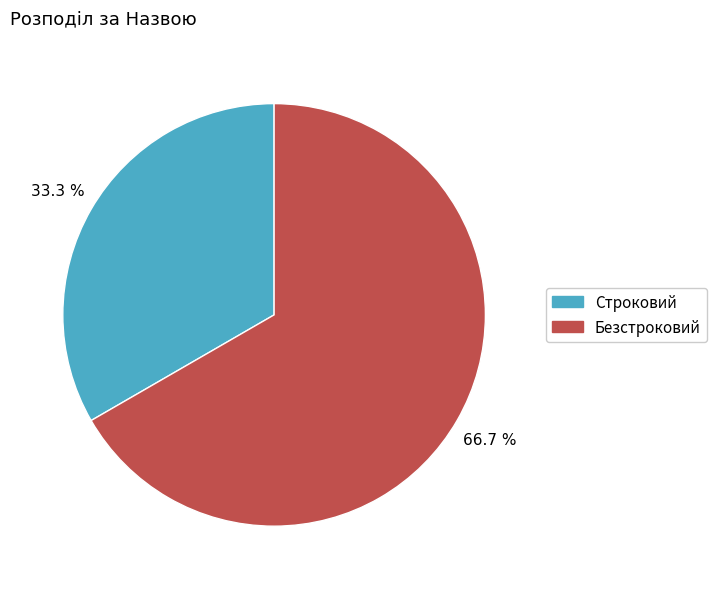

What is the smallest slice in the pie chart?

Строковий